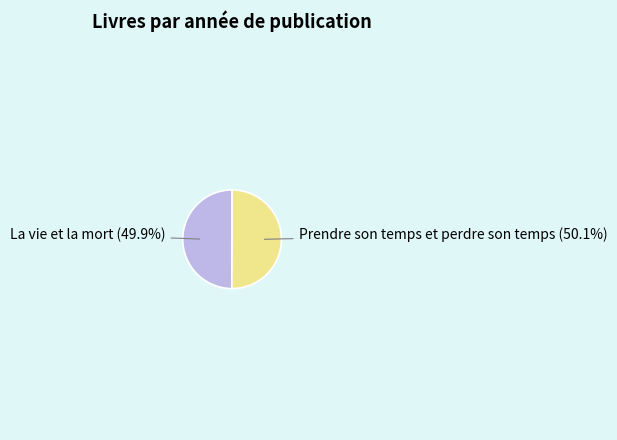

Is there a majority slice in this chart?

Yes